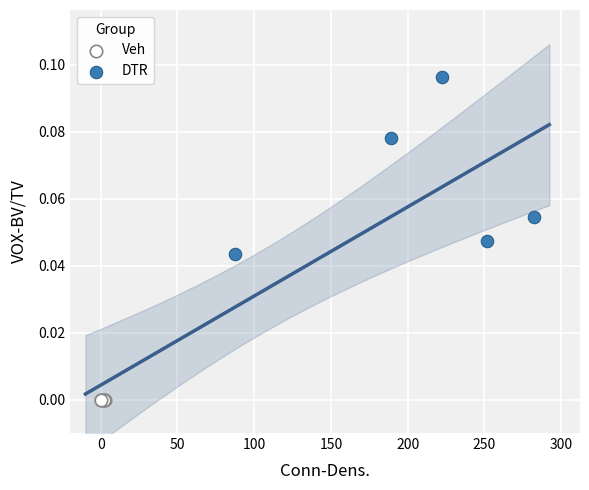

Which series reaches the maximum Y coordinate?

DTR